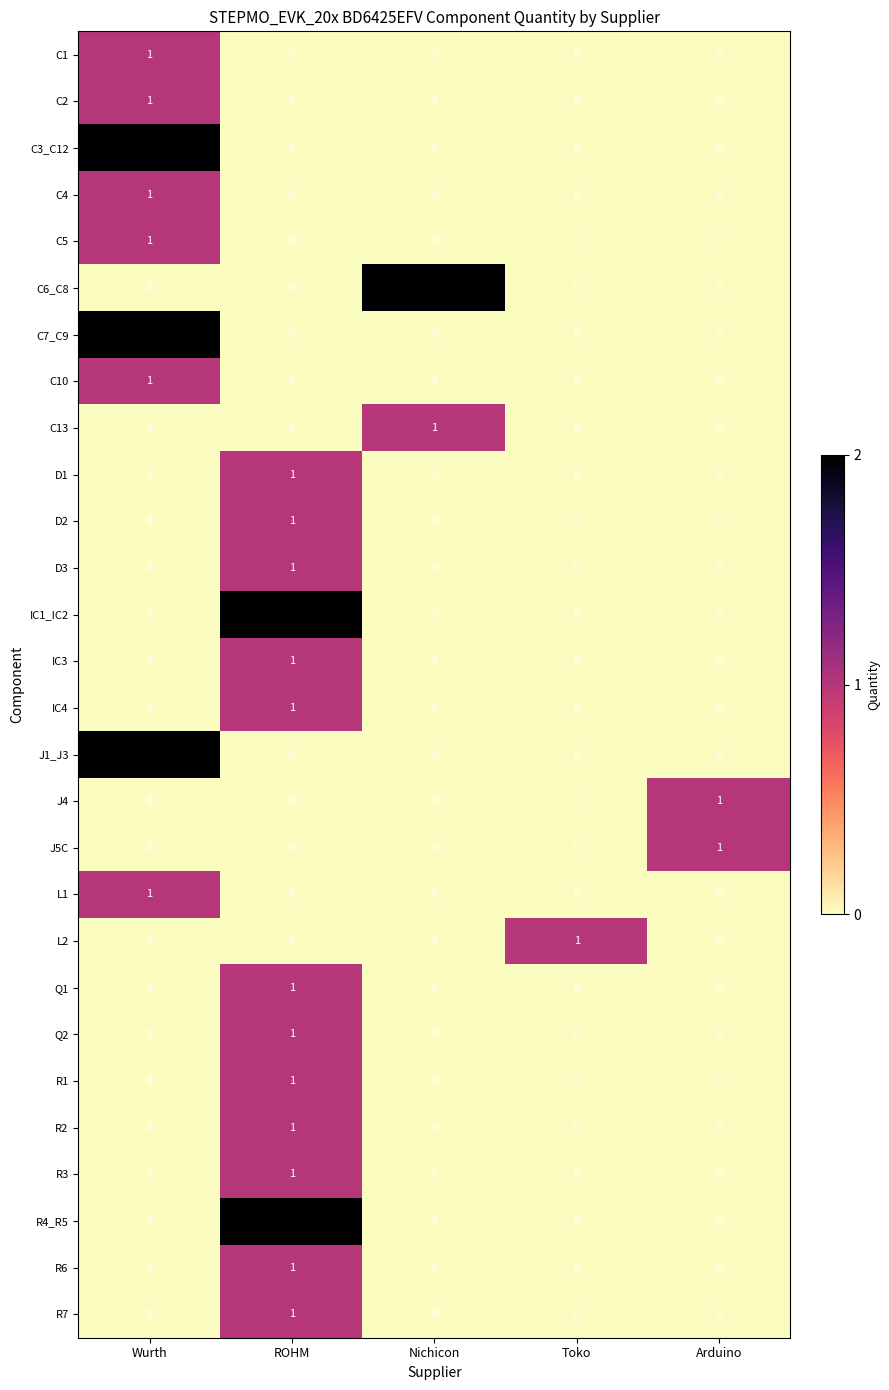

Is it true that D2 equals 1 at Toko?

False